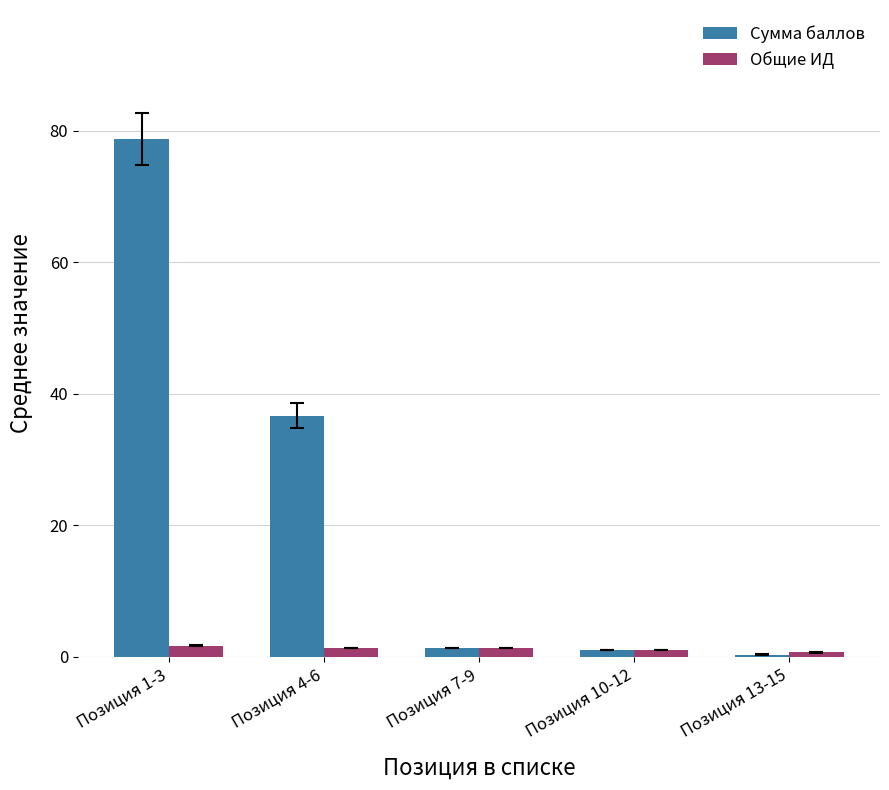

What is the difference between the second highest and second lowest values in the Сумма баллов series?

35.7